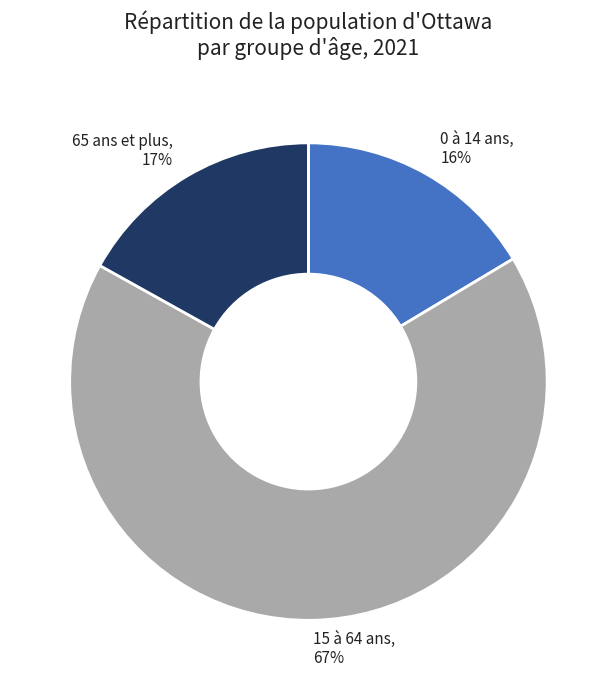

To the nearest percent, what is the combined percentage of 65 ans et plus and 15 à 64 ans?

84%